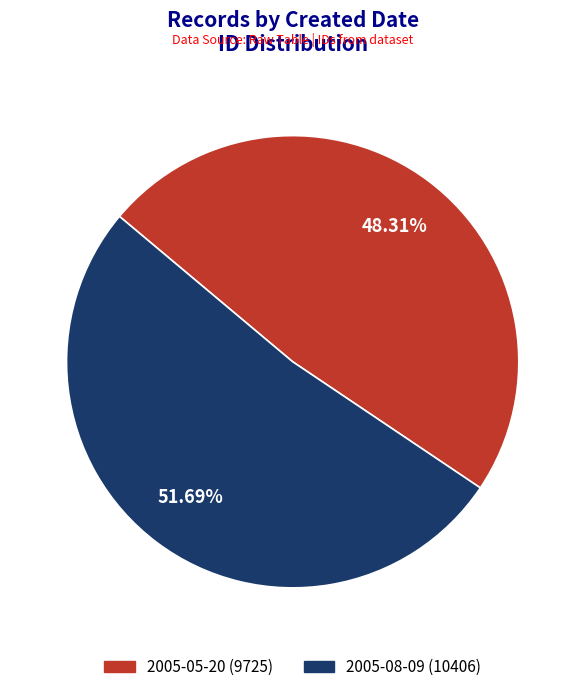

The 2005-08-09 slice represents 39% of the pie. True or false?

False